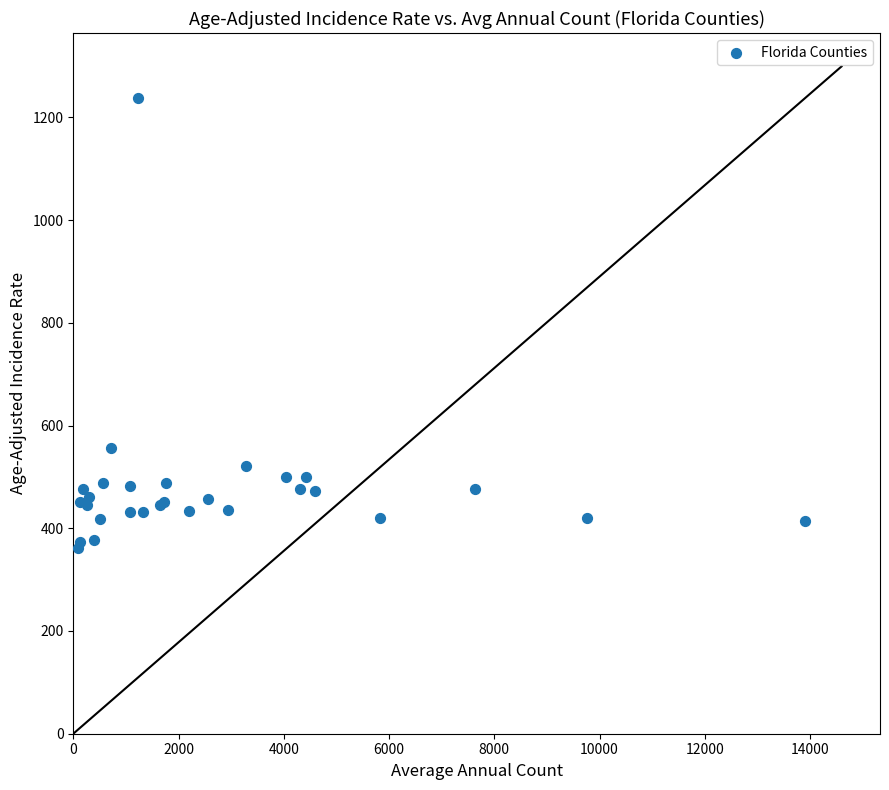

What Y value in the scatter plot is closest to 799?

555.9